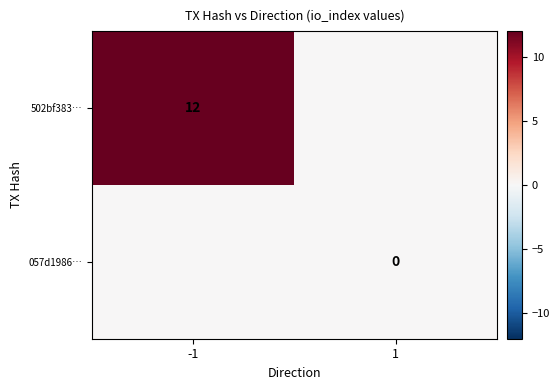

Is the value of 057d1986… at 1 greater than the value of 502bf383… at -1?

No